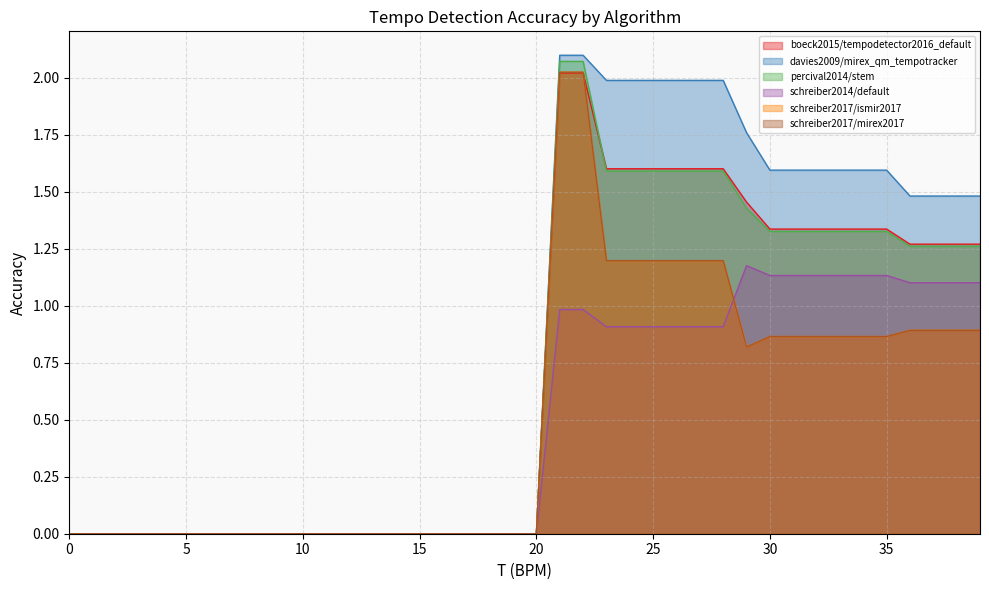

True or false: schreiber2017/mirex2017 and boeck2015/tempodetector2016_default intersect in this chart.

True